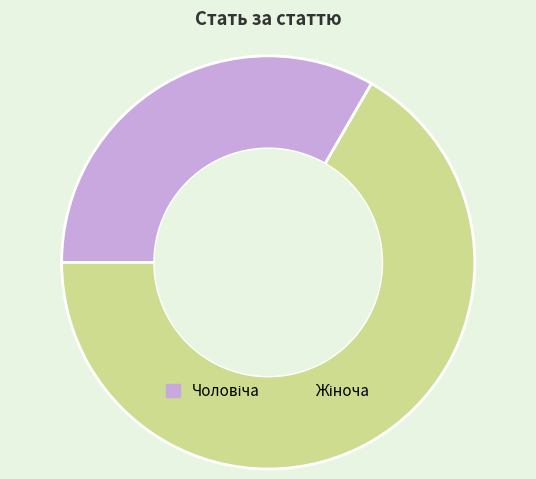

Does any single category account for the majority?

Yes